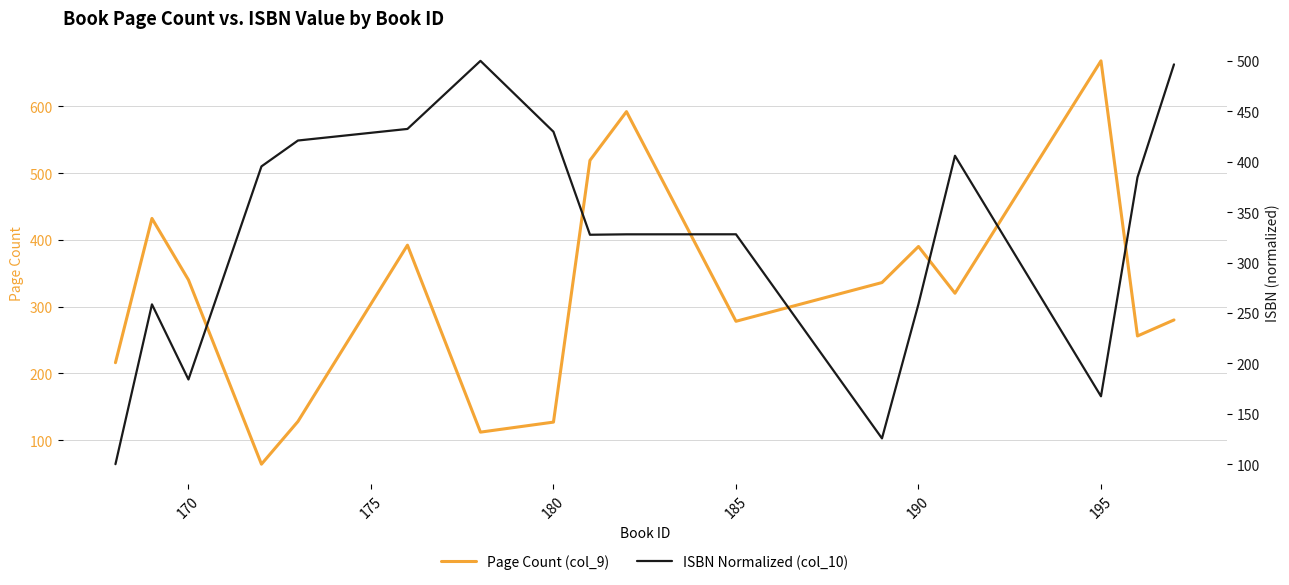

Rank the series by their maximum value, from lowest to highest.

ISBN Normalized (col_10), Page Count (col_9)